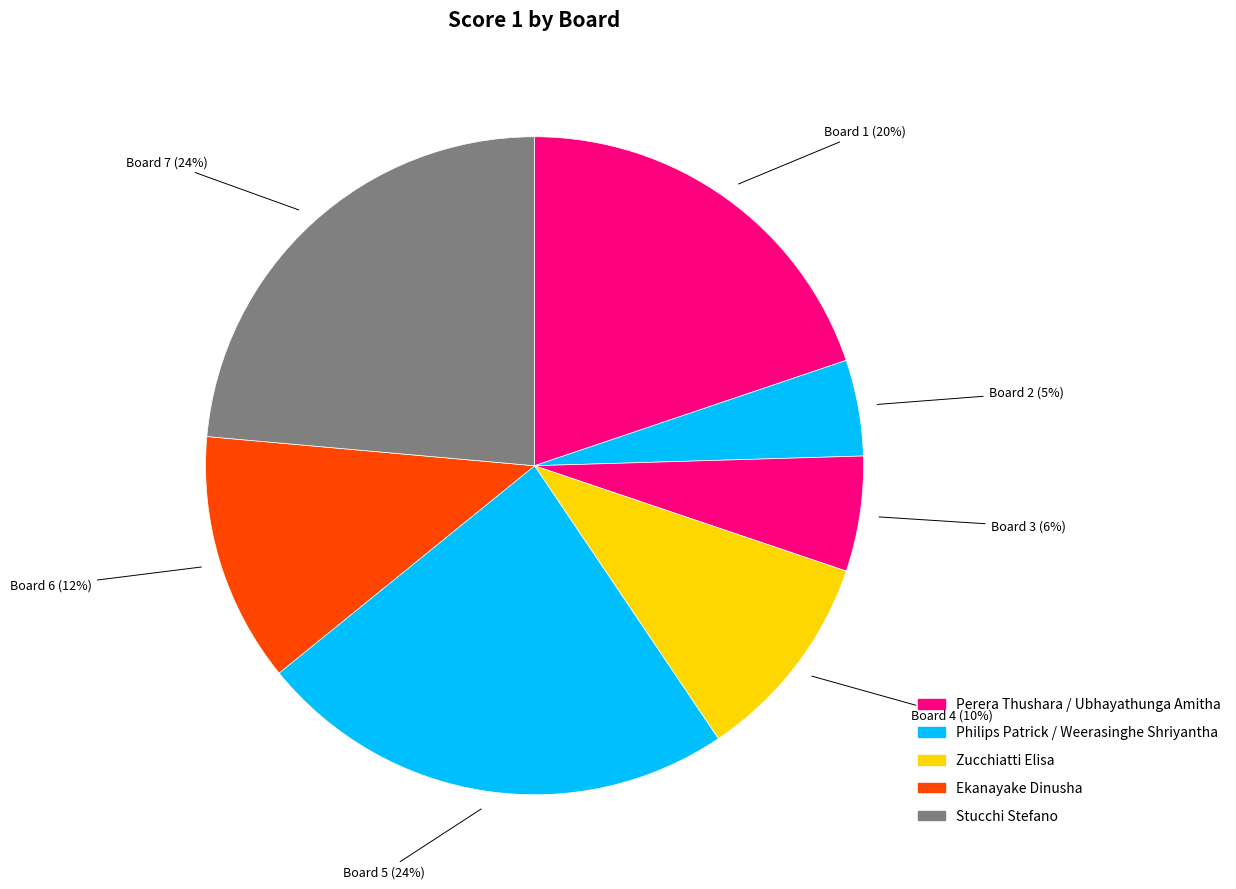

Do Board 2 and Board 3 together represent more than half of the pie?

No